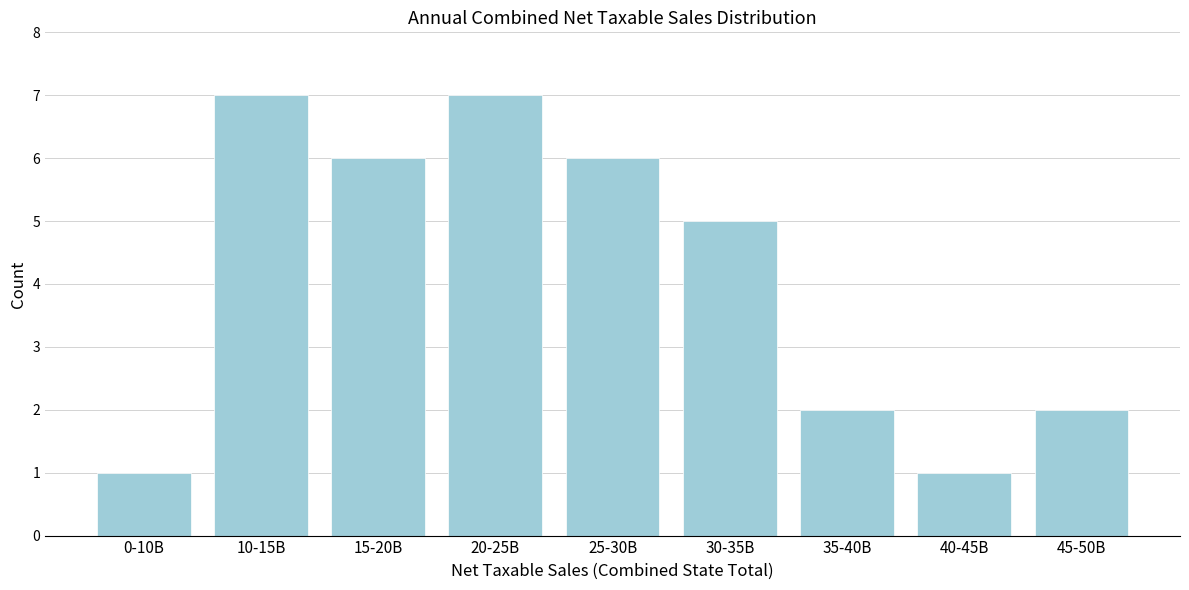

Reading left to right, transcribe all the data shown in this chart.

1	7	6	7	6	5	2	1	2